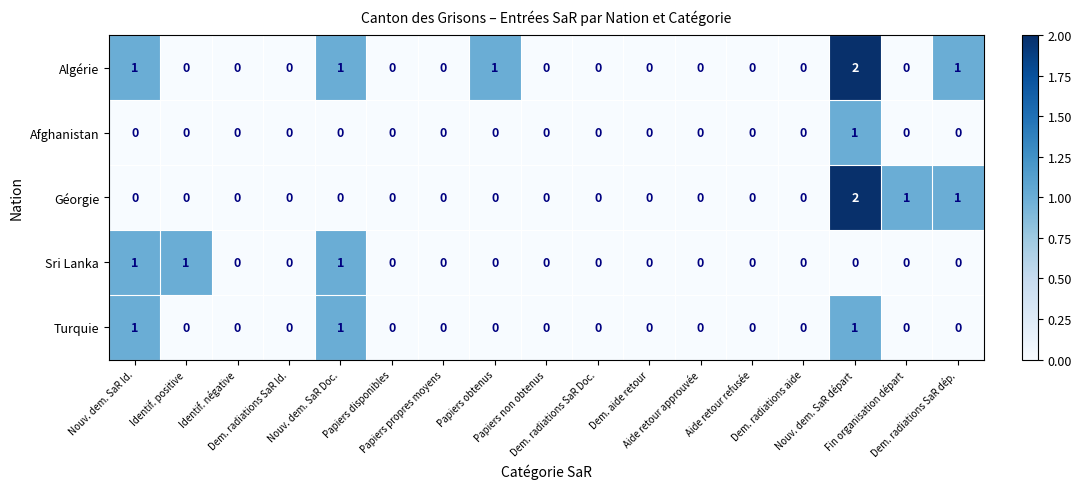

How many Sri Lanka values are between 0 and 1?

17